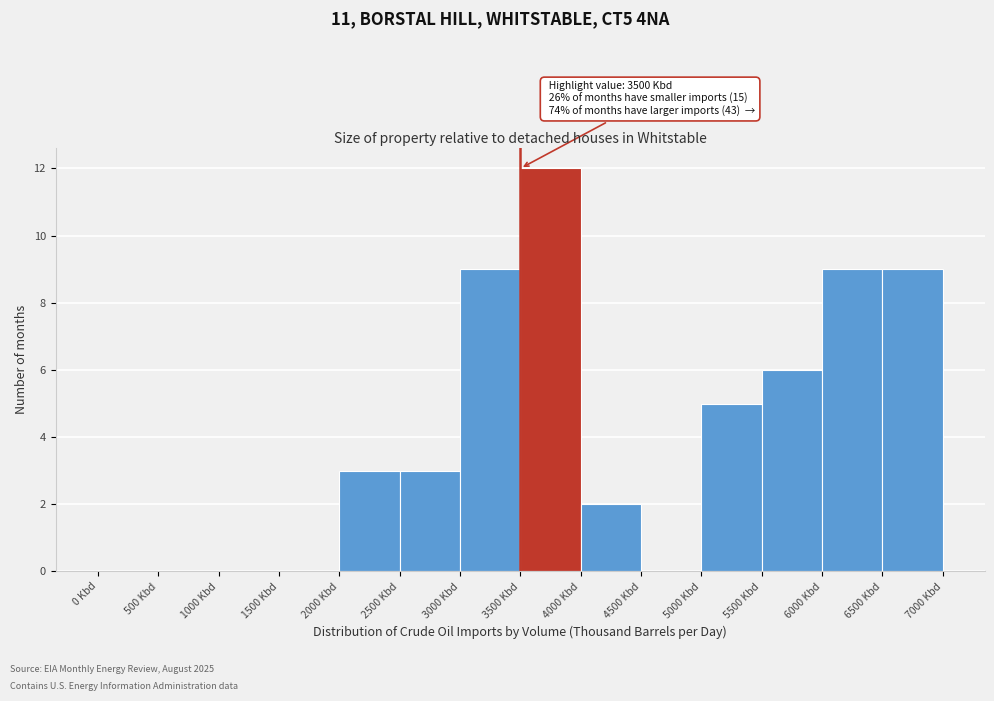

Over which range of the x-axis is the bar tallest?

3500 to 4000